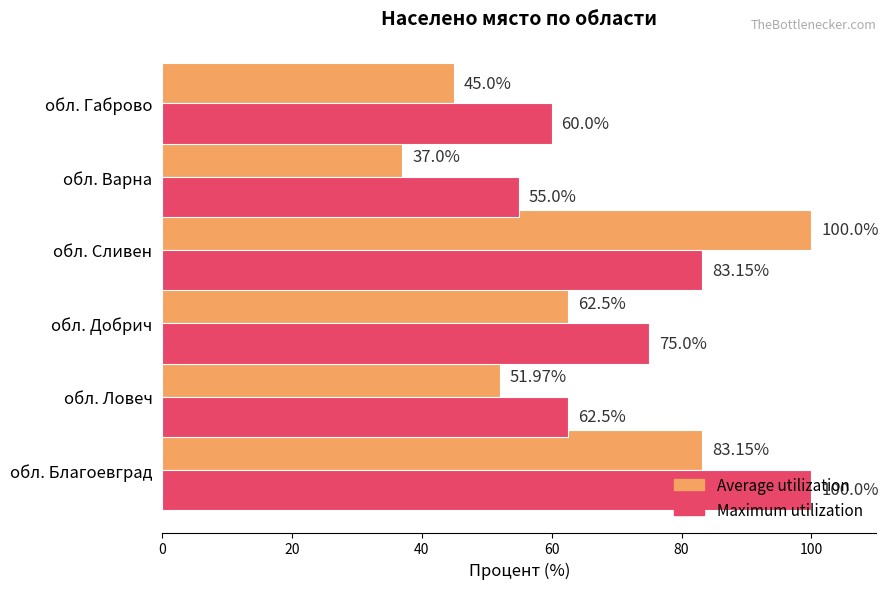

What is the difference between the Average utilization values at обл. Добрич and обл. Варна?

25.5